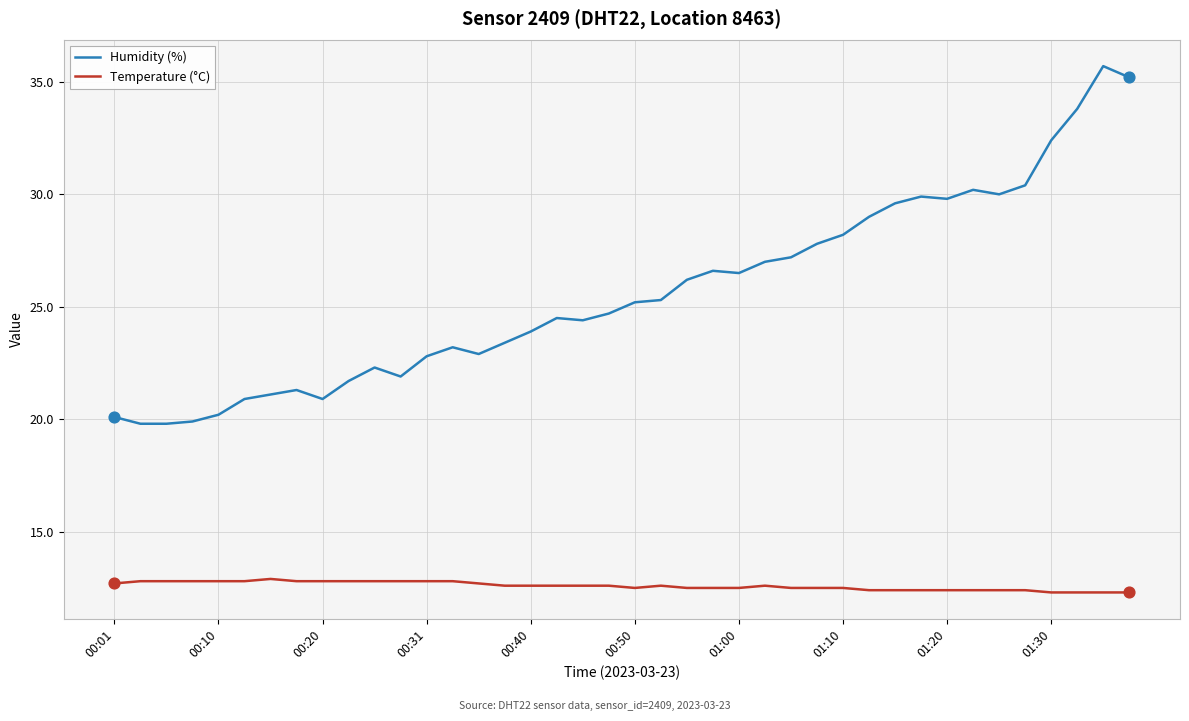

Which series has the largest total across all categories?

Humidity (%)